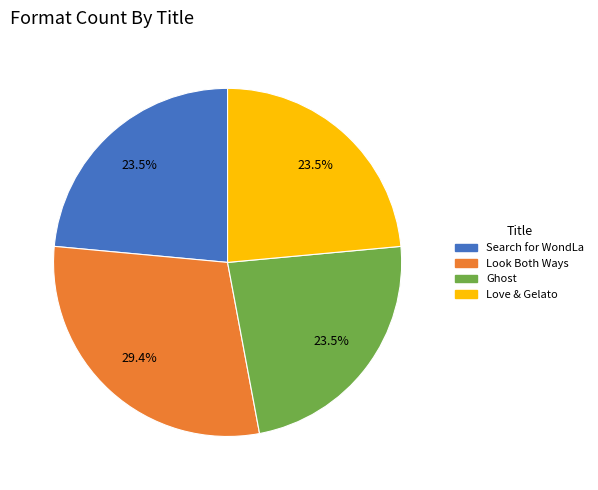

Count the number of slices in the pie.

4